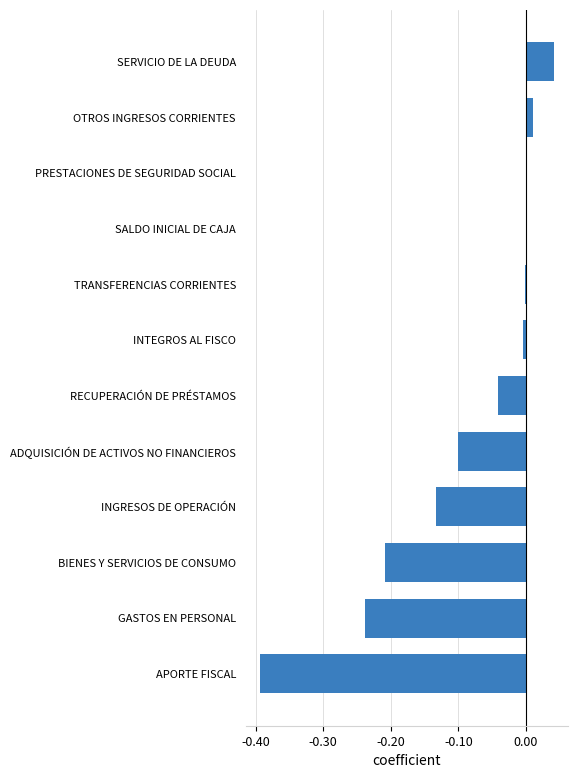

The value at INGRESOS DE OPERACIÓN is -0.1. True or false?

True